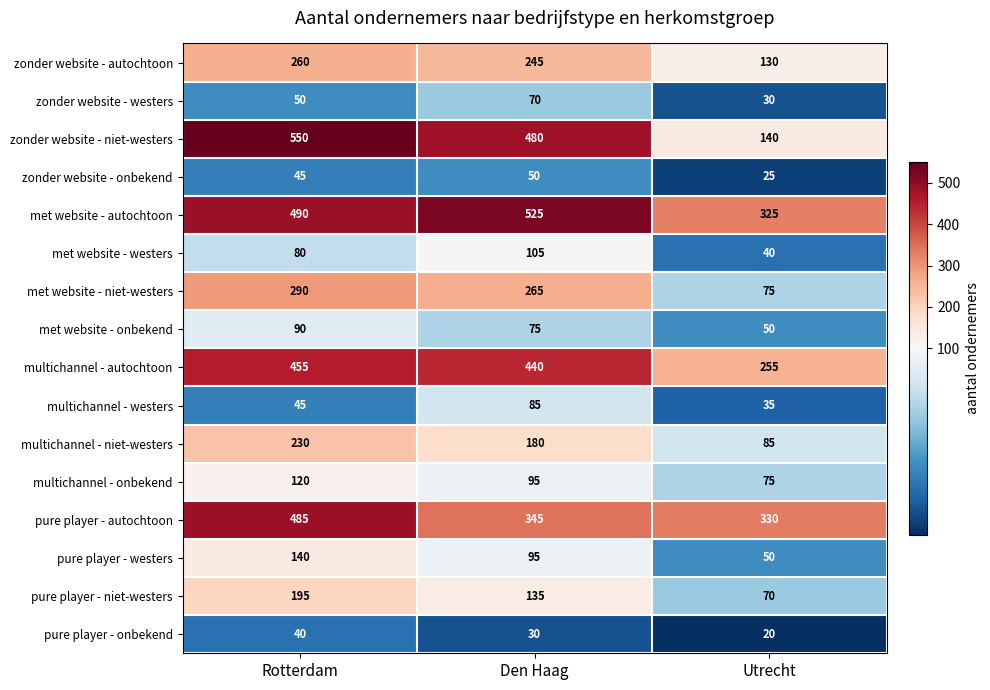

The value of pure player - autochtoon at Den Haag is 345. True or false?

True